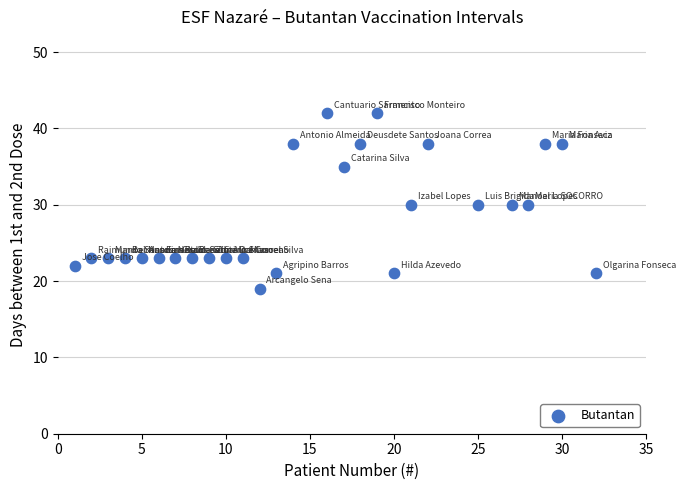

What is the range of X values (max minus min)?

31